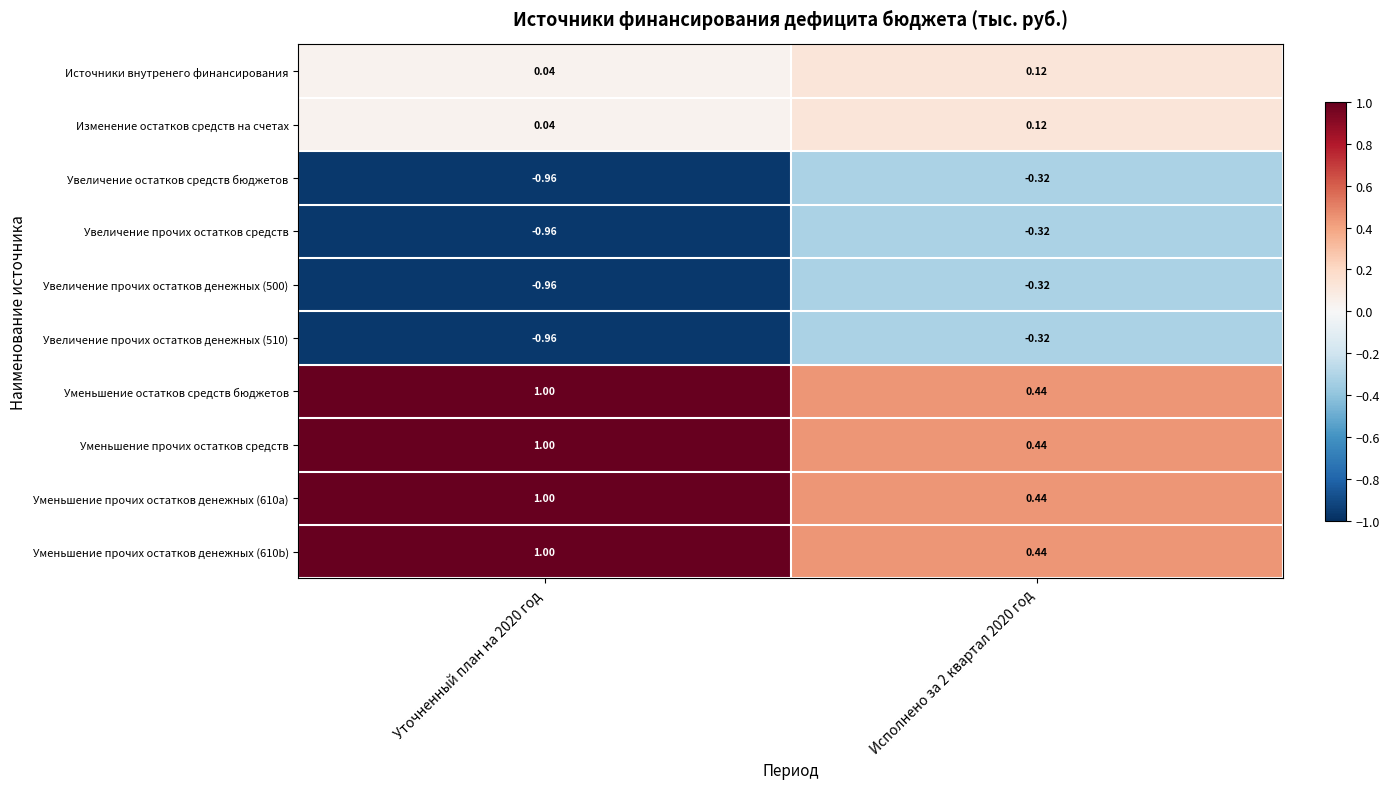

Is the value of Источники внутренего финансирования at Исполнено за 2 квартал 2020 год greater than the value of Увеличение остатков средств бюджетов at Уточненный план на 2020 год?

Yes